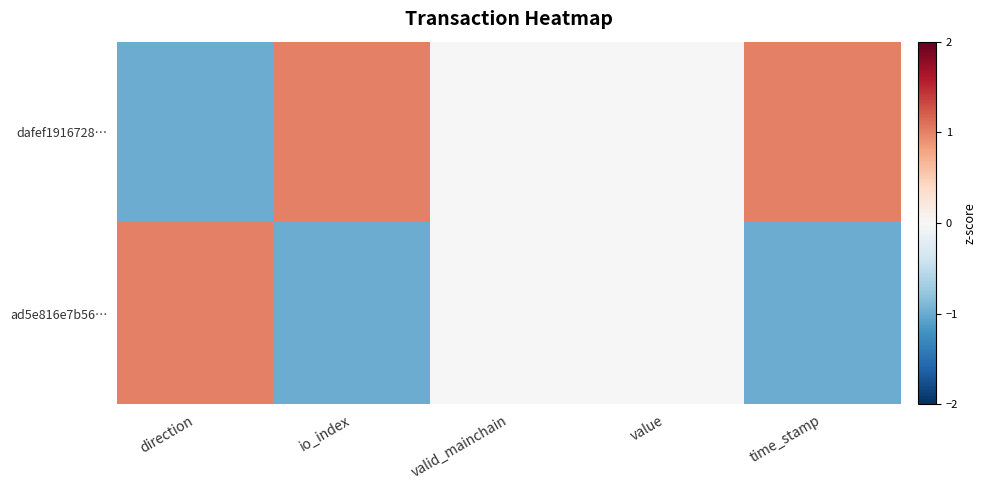

Which series changed the most between direction and time_stamp?

dafef1916728…